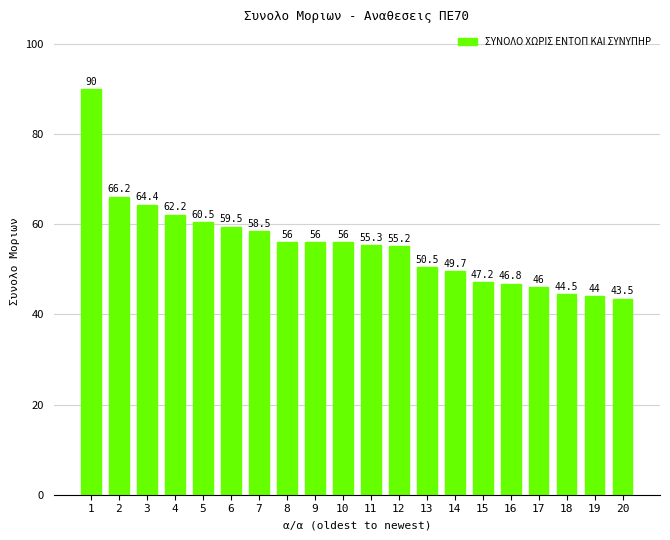

What is the greatest value displayed?

90.0